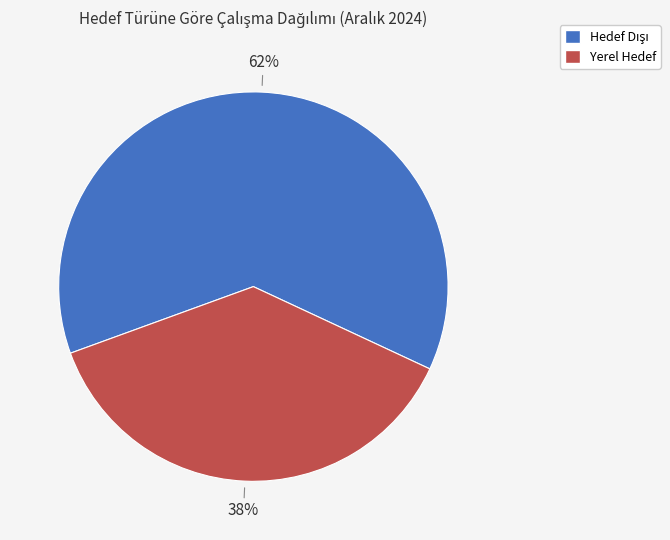

To the nearest percent, what is the average slice percentage?

50%